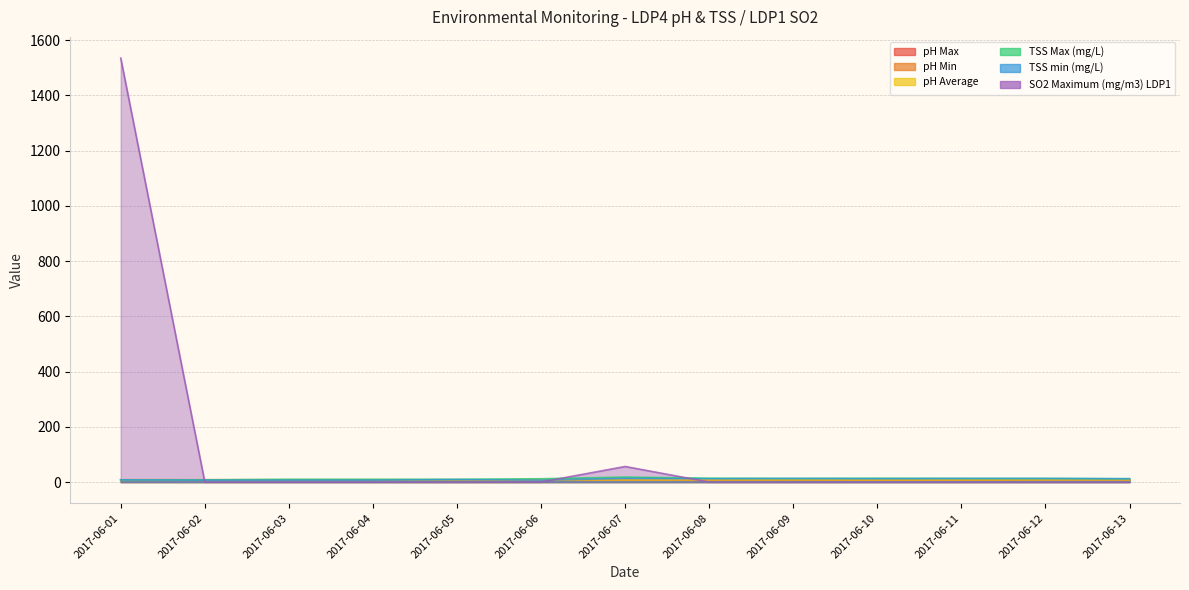

Which category has the highest value across all series?

2017-06-01